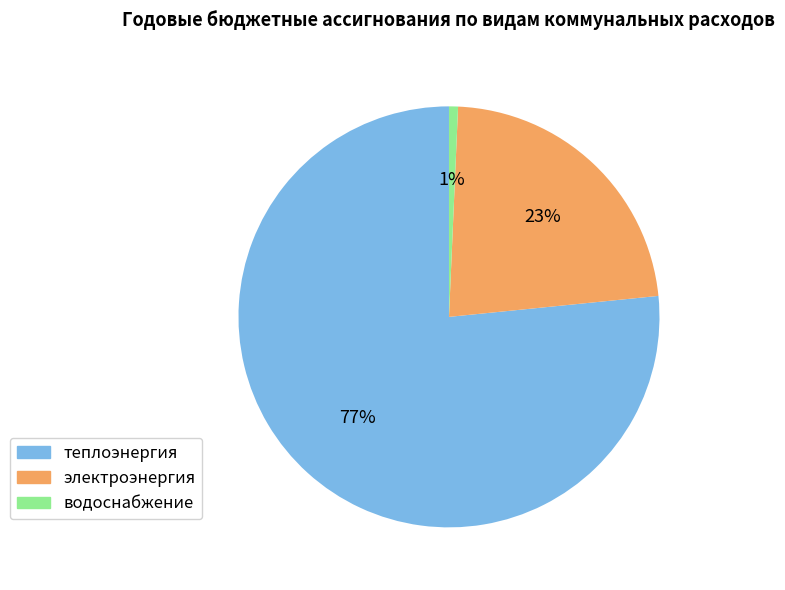

To the nearest percent, what portion does водоснабжение represent?

1%